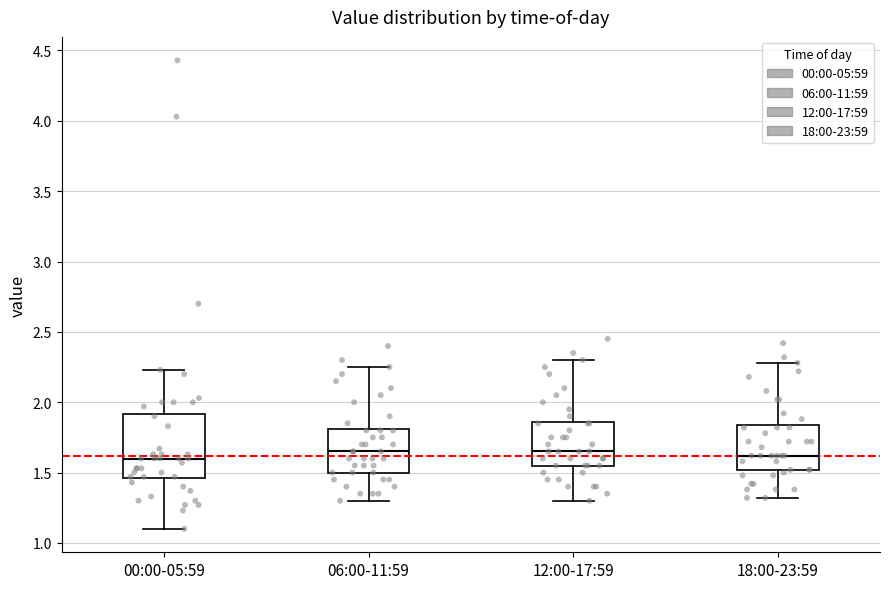

Where does the upper whisker of the box for 18:00-23:59 end on the y-axis? The values are not printed on the chart, so give them approximately, as read against the axis.

2.30